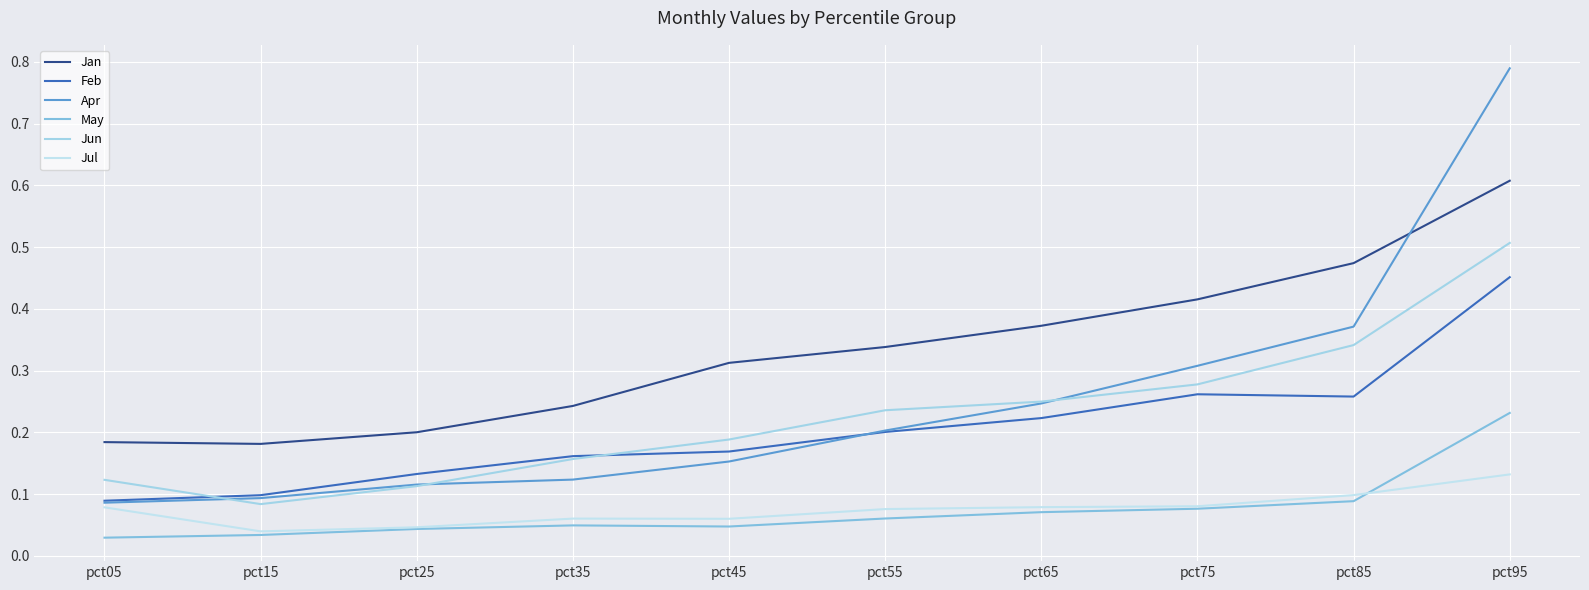

Does the chart display data point markers on the line(s)?

No